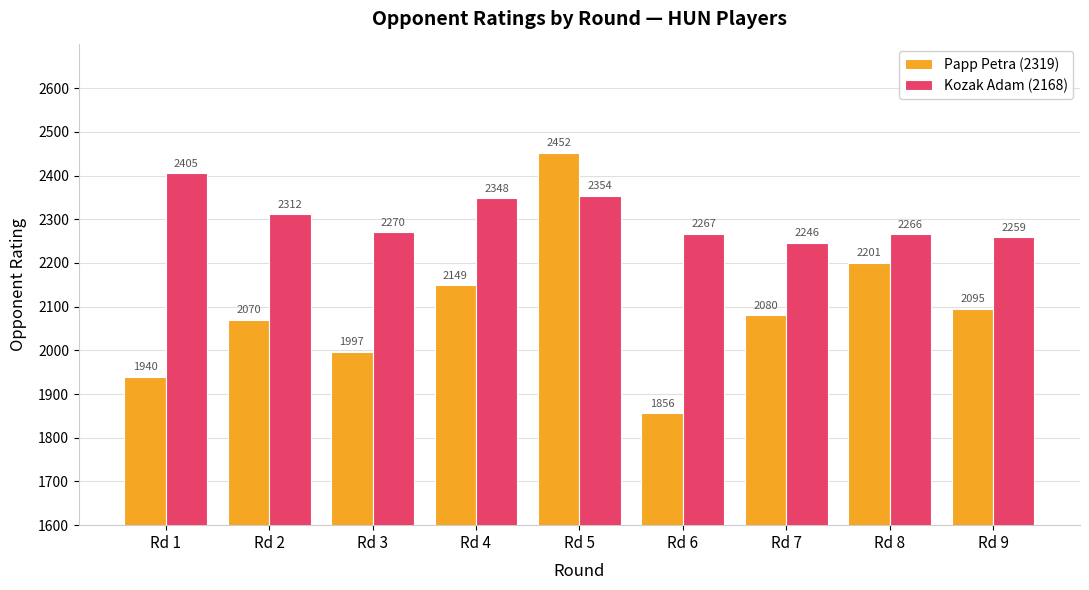

The value of Papp Petra (2319) at Rd 3 is 3446. True or false?

False